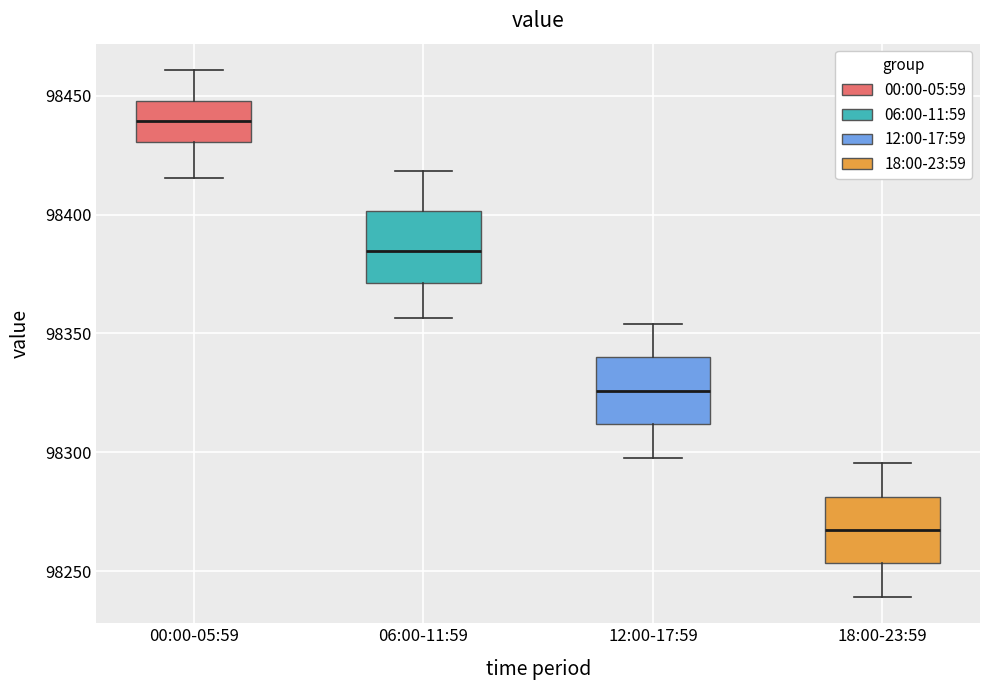

Reading left to right, transcribe this box plot: for each box, give where its median line is, the range the box spans, and where its two whiskers end, as read against the y-axis. The values are not printed on the chart, so give them approximately, as read against the axis.

00:00-05:59: median 98440, box 98430 to 98450, whiskers 98415 to 98460
06:00-11:59: median 98385, box 98370 to 98400, whiskers 98355 to 98420
12:00-17:59: median 98325, box 98310 to 98340, whiskers 98300 to 98355
18:00-23:59: median 98265, box 98255 to 98280, whiskers 98240 to 98295